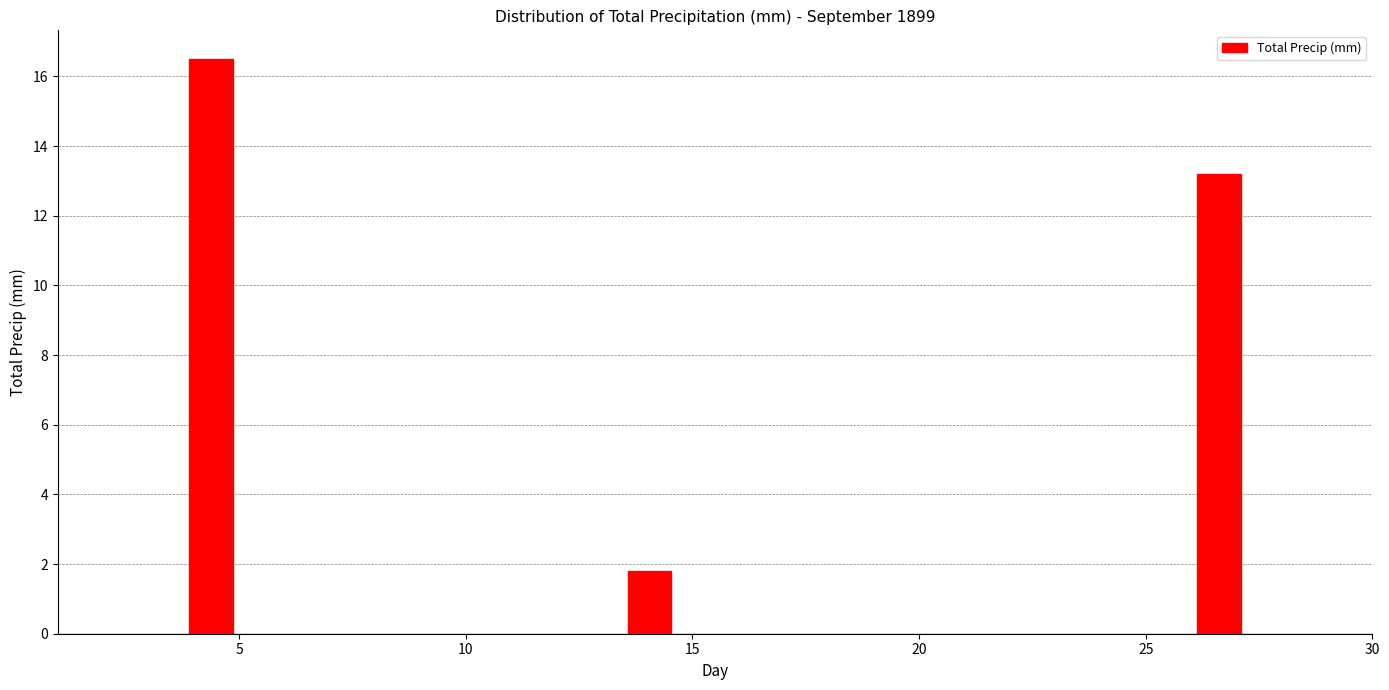

Around what value on the x-axis is the tallest bar? Give the approximate position of its centre, as read against the axis.

4.5